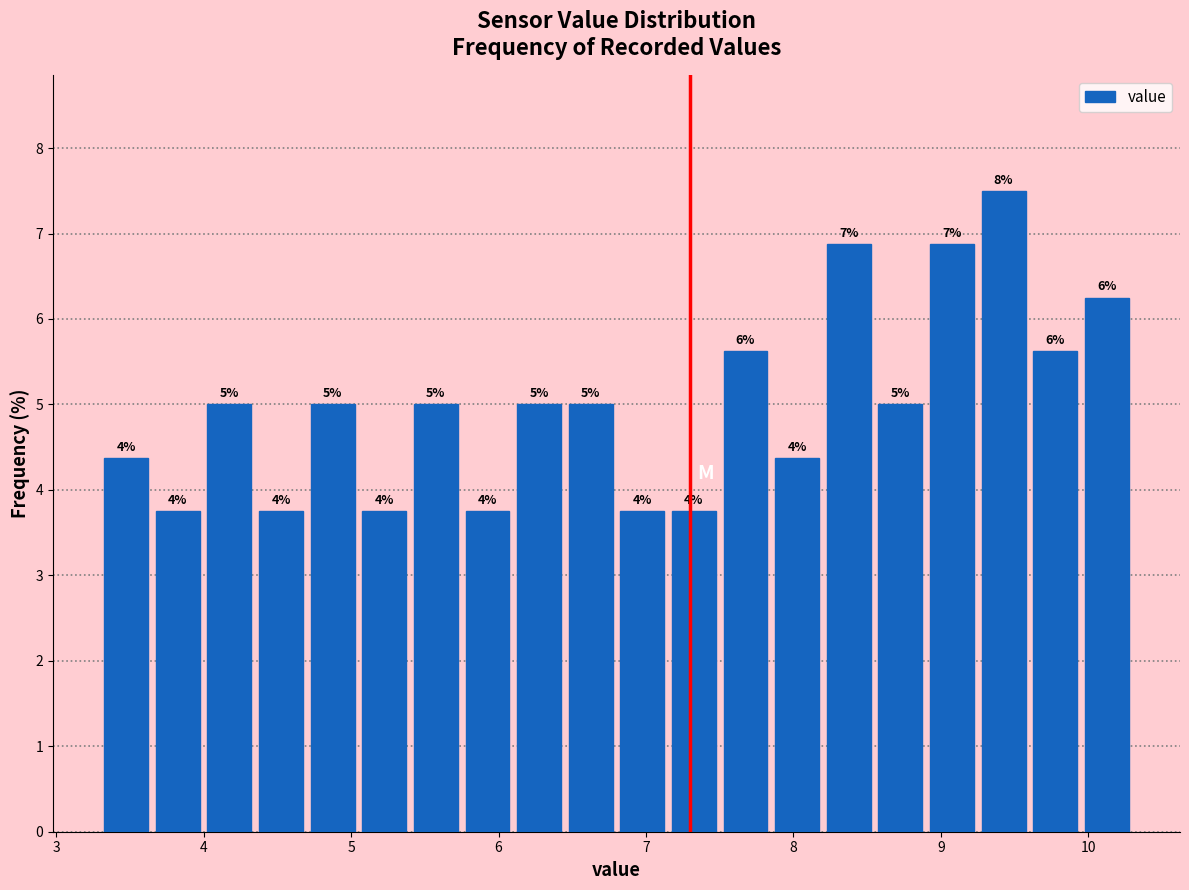

Around what value on the x-axis is the tallest bar? Give the approximate position of its centre, as read against the axis.

9.4